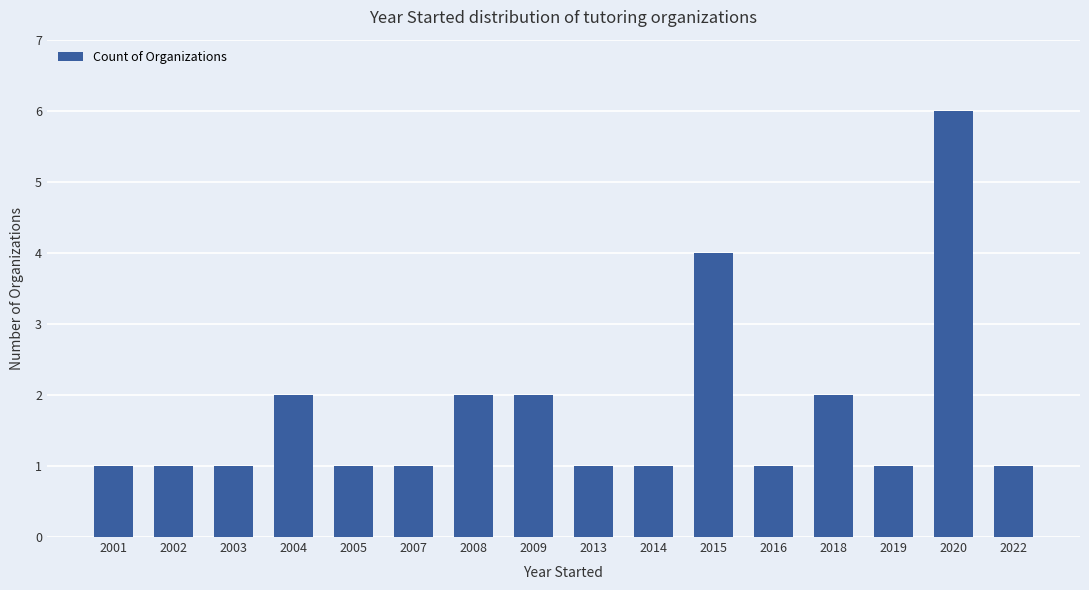

What is the ratio of the value at 2019 to the value at 2001?

1.0